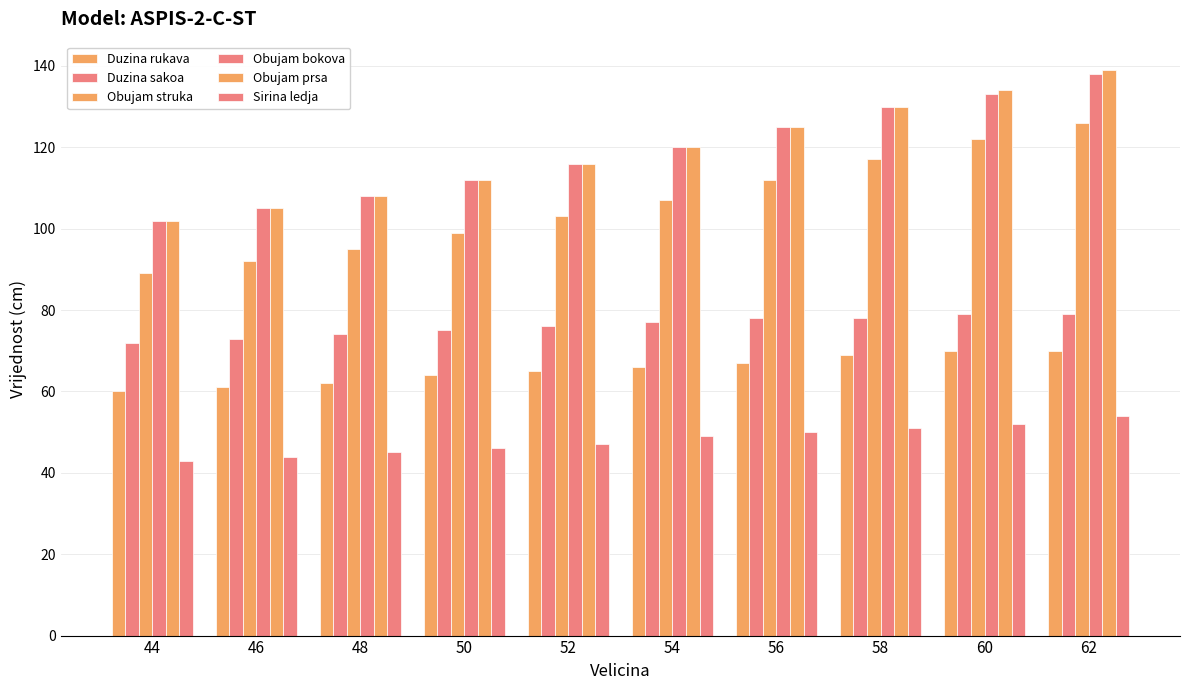

What is the difference between the highest and lowest values at 56?

75